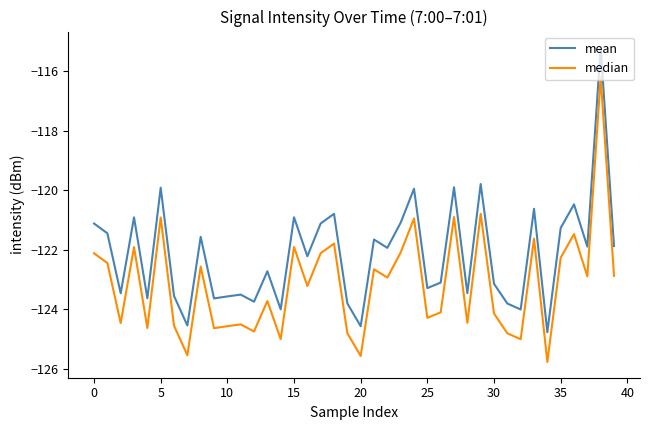

Rank the series by their average value, from highest to lowest.

mean, median